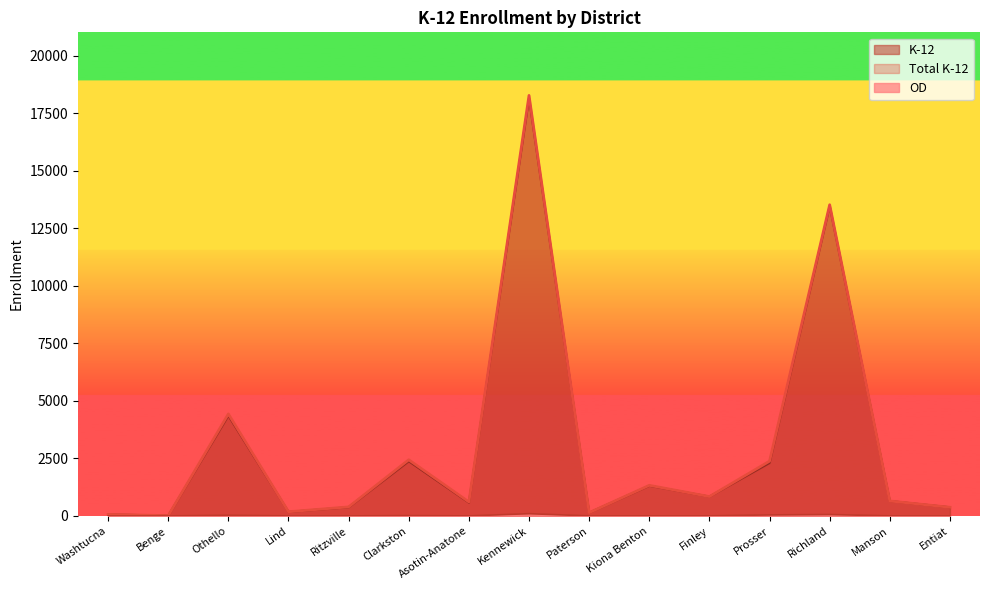

Reading right to left, list all the values displayed in this chart.

K-12: 375.4	647.8	13460.7	2301.7	839.4	1310.6	140.8	18154.1	578.8	2375.0	378.5	174.1	4357.0	11.0	64.9
Total K-12: 375.4	647.8	13521.1	2379.6	840.7	1328.8	140.8	18272.0	608.3	2439.4	391.5	180.7	4431.1	11.0	64.9
OD: 0.0	0.0	60.4	43.0	1.3	2.0	0.0	97.0	0.0	12.7	0.0	0.0	26.0	0.0	0.0